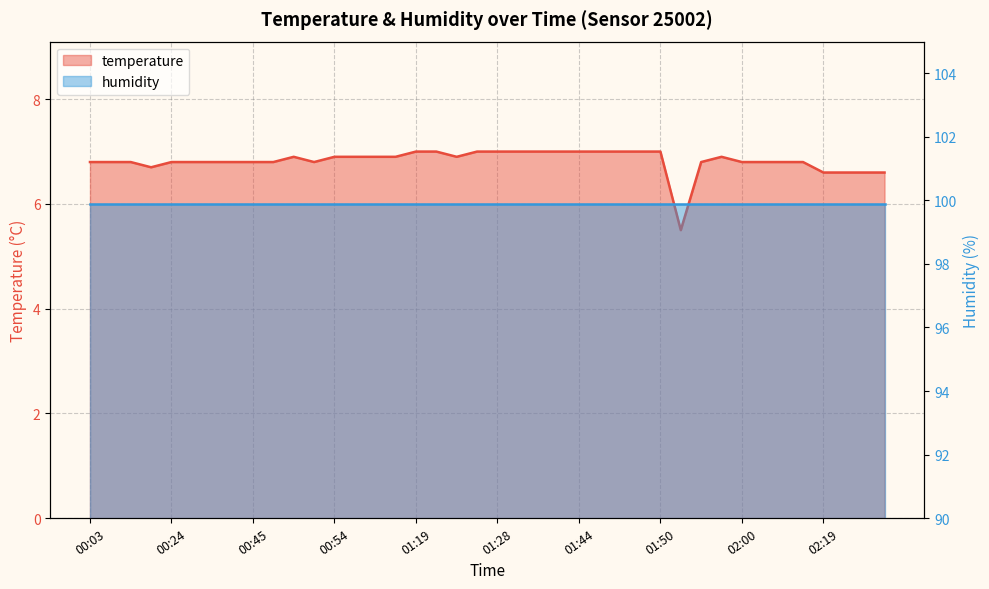

Does the chart have visible grid lines?

Yes